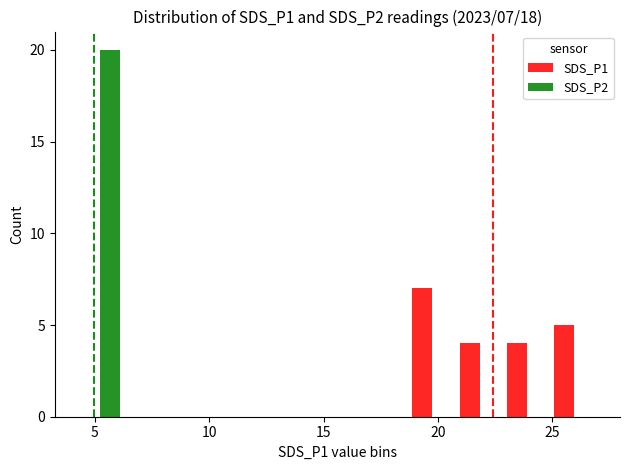

Are the bars horizontal?

No